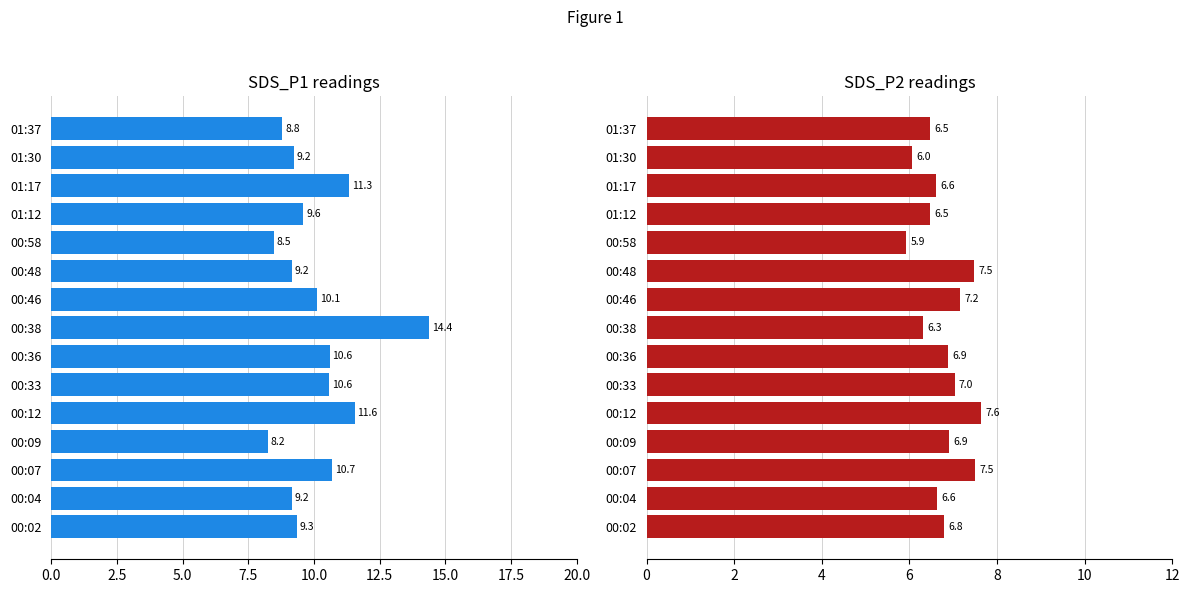

What is the difference between the maximum and second lowest values in the SDS_P1 series?

5.9